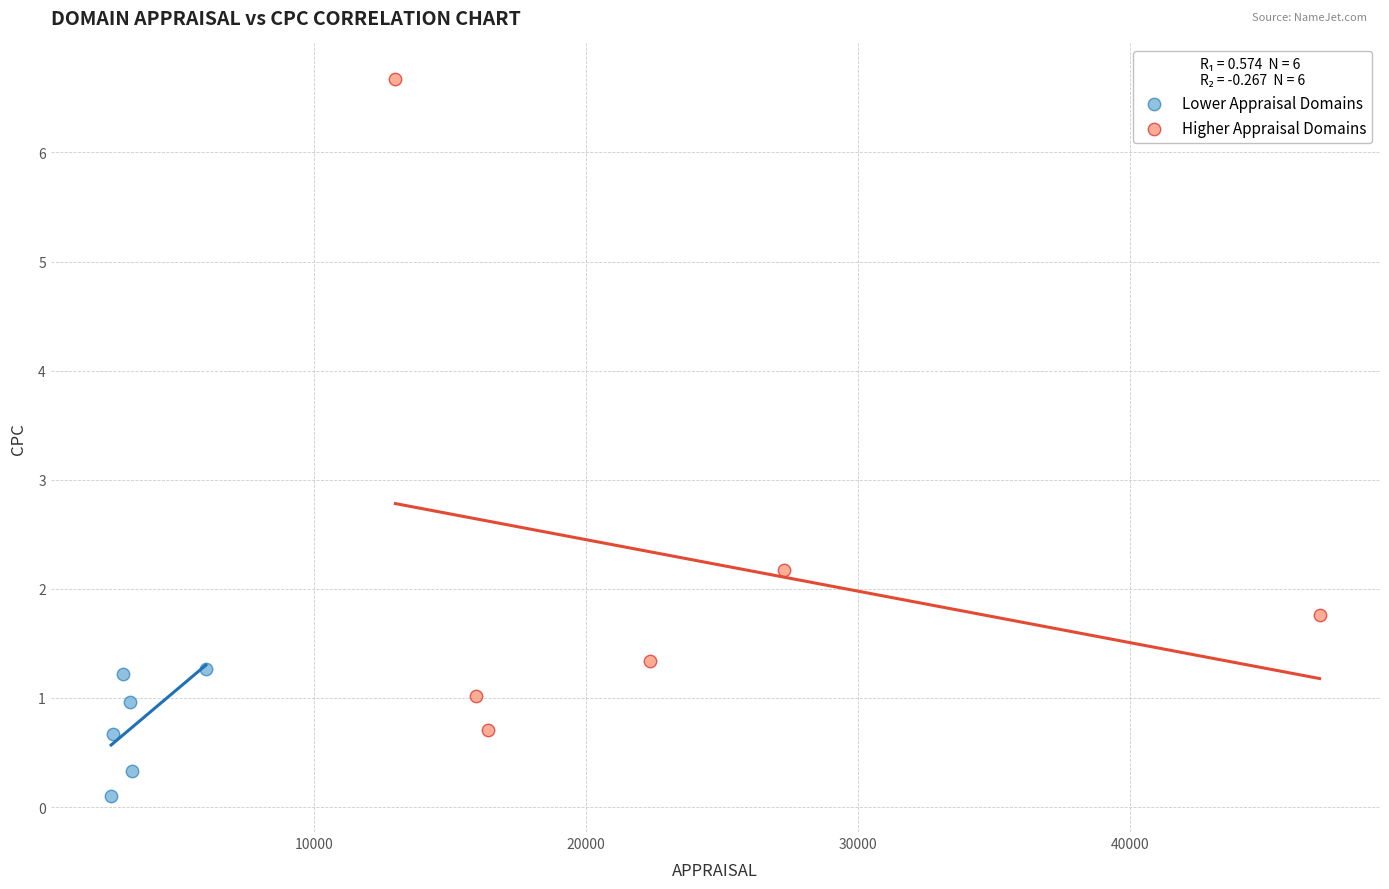

Which series has the largest Y range (max minus min)?

Higher Appraisal Domains